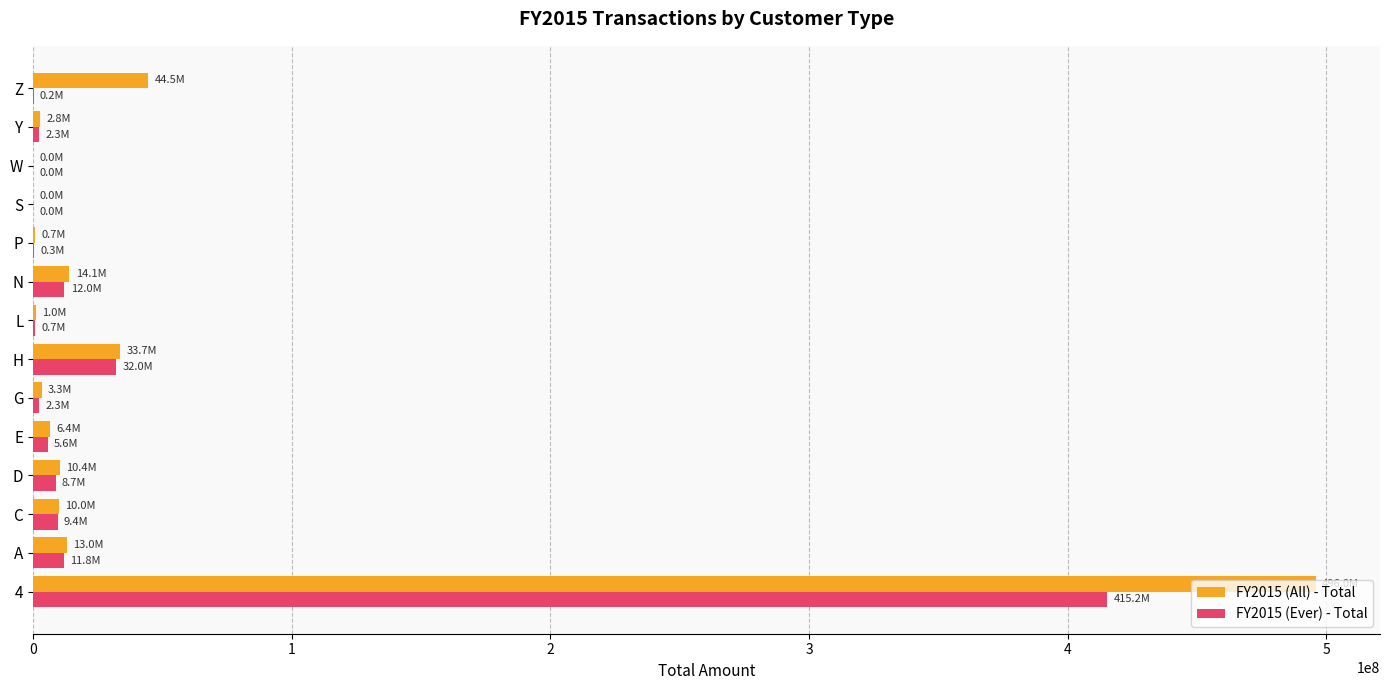

True or false: FY2015 (All) - Total has a value of 54016692.3 at H.

False